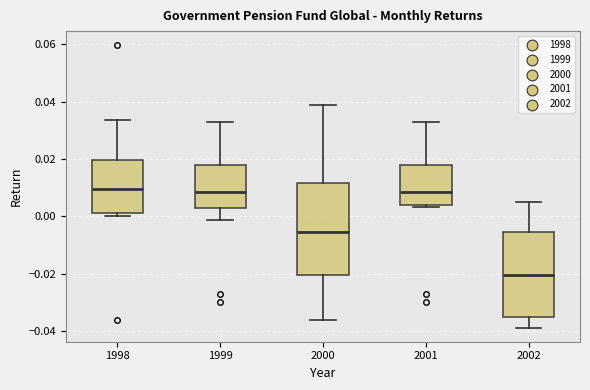

Which box is the tallest, from its lower edge to its upper edge?

2000